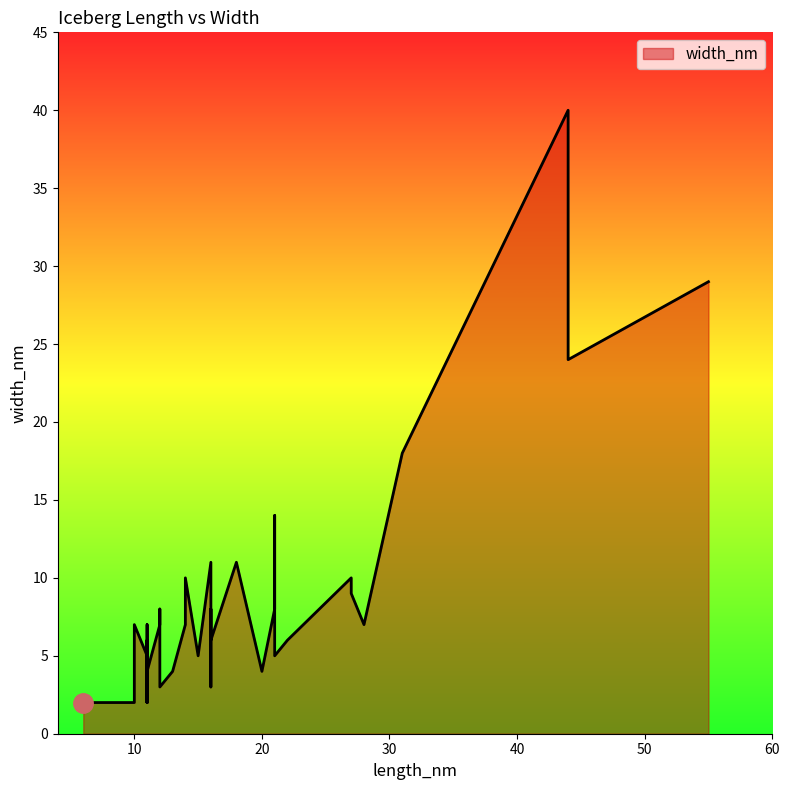

What is the difference between the values at 10 and 16?

4